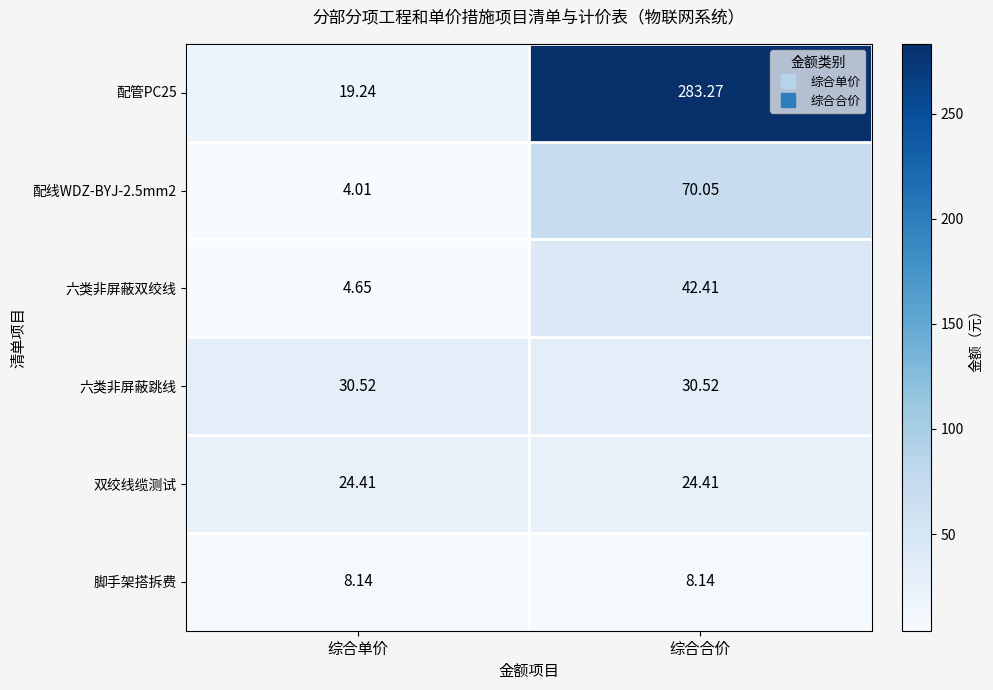

Rank the categories by 六类非屏蔽双绞线 value from highest to lowest.

综合合价, 综合单价